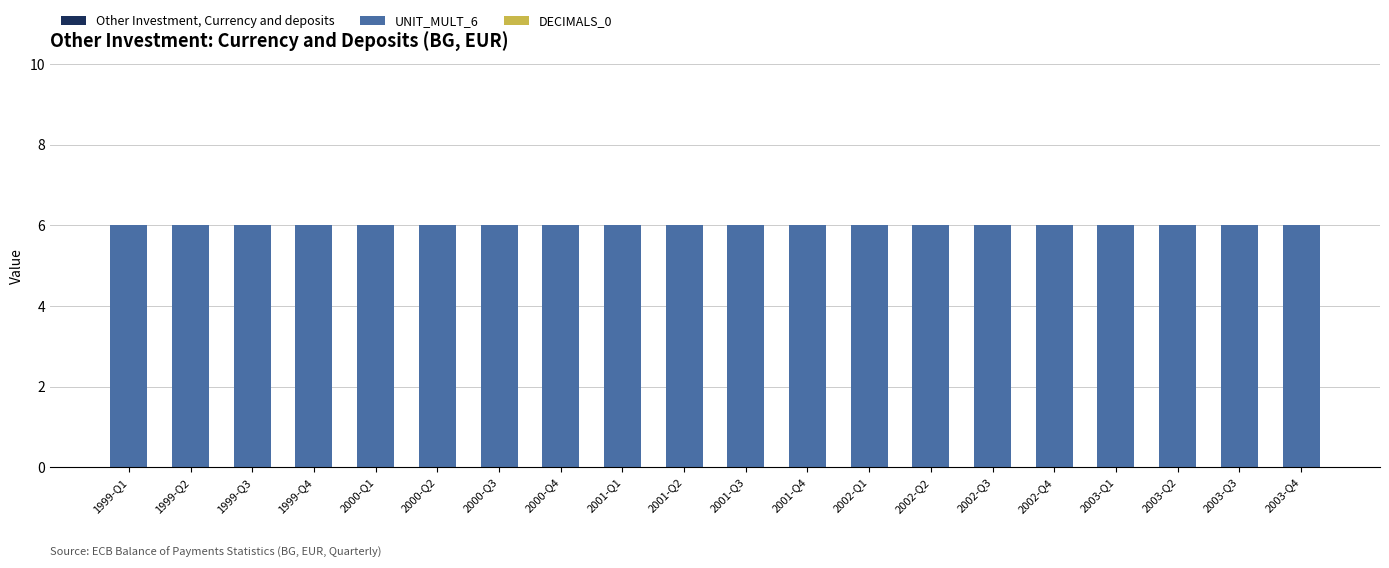

List the labels in order of UNIT_MULT_6 value, largest first.

1999-Q1, 1999-Q2, 1999-Q3, 1999-Q4, 2000-Q1, 2000-Q2, 2000-Q3, 2000-Q4, 2001-Q1, 2001-Q2, 2001-Q3, 2001-Q4, 2002-Q1, 2002-Q2, 2002-Q3, 2002-Q4, 2003-Q1, 2003-Q2, 2003-Q3, 2003-Q4